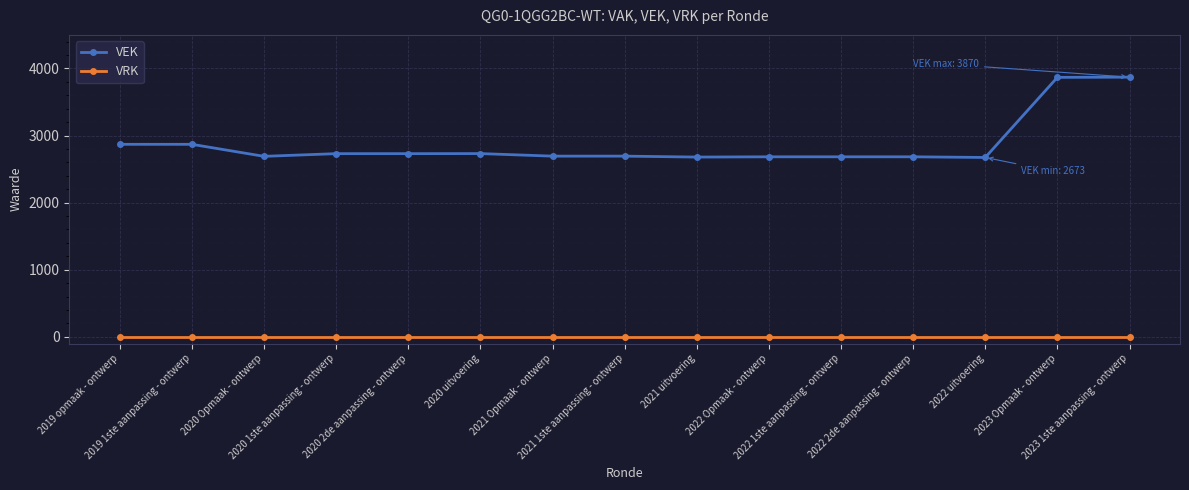

Which series has the largest total across all categories?

VEK